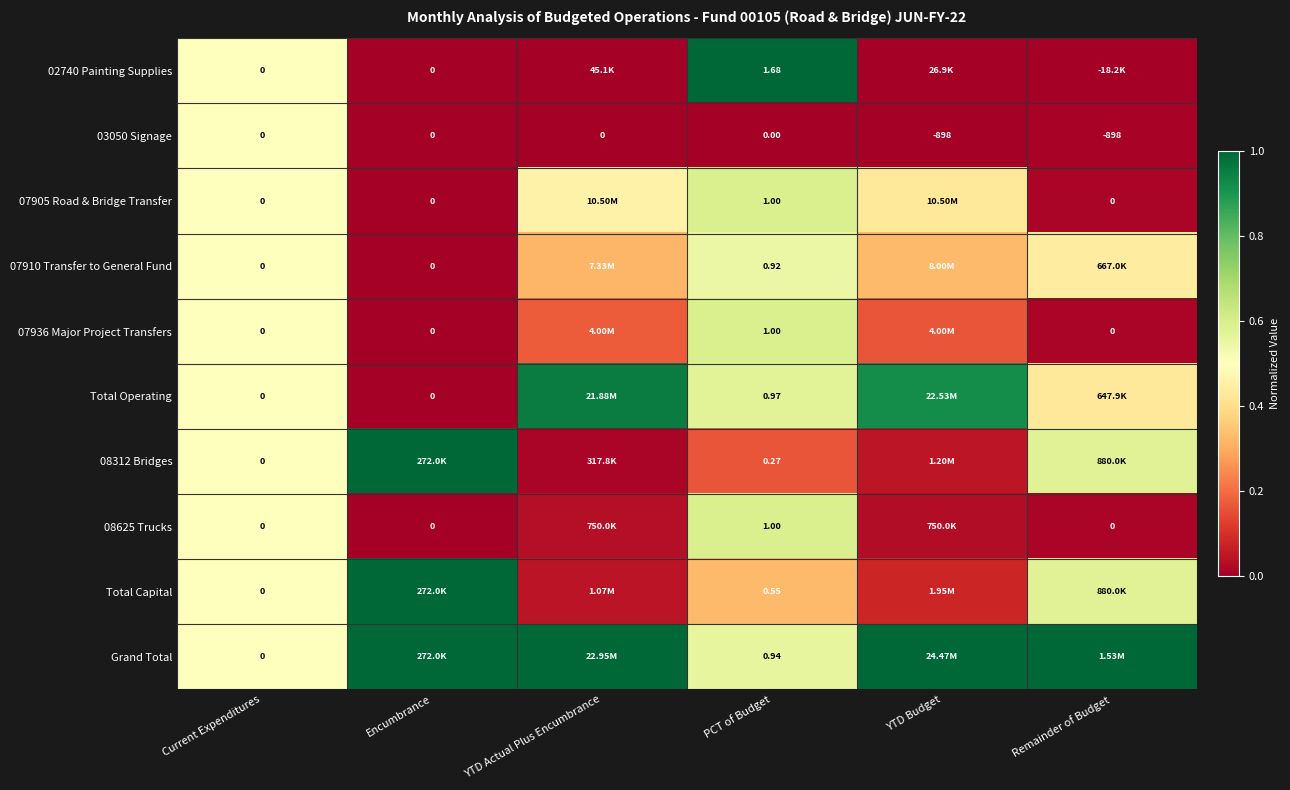

Is the value of 02740 Painting Supplies at PCT of Budget greater than the value of Grand Total at PCT of Budget?

Yes